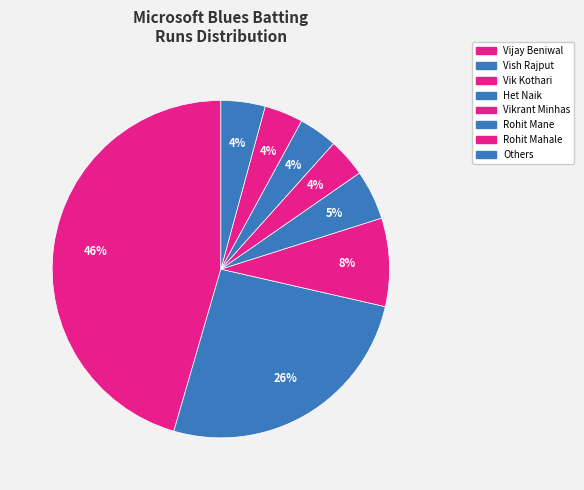

Is there any slice that represents more than half of the pie?

No